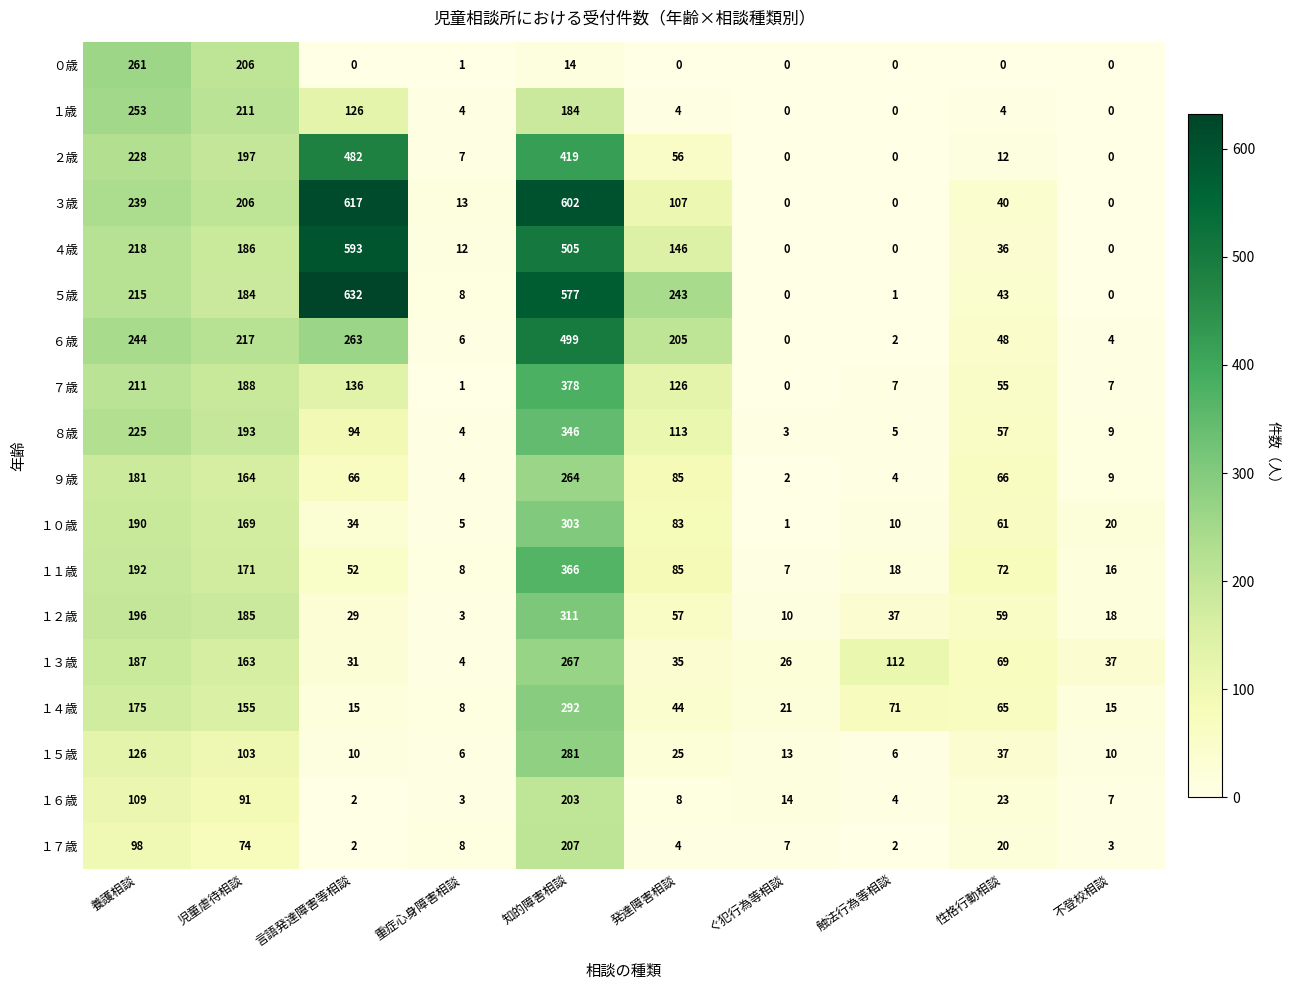

What is the difference between the highest and lowest values at 性格行動相談?

72